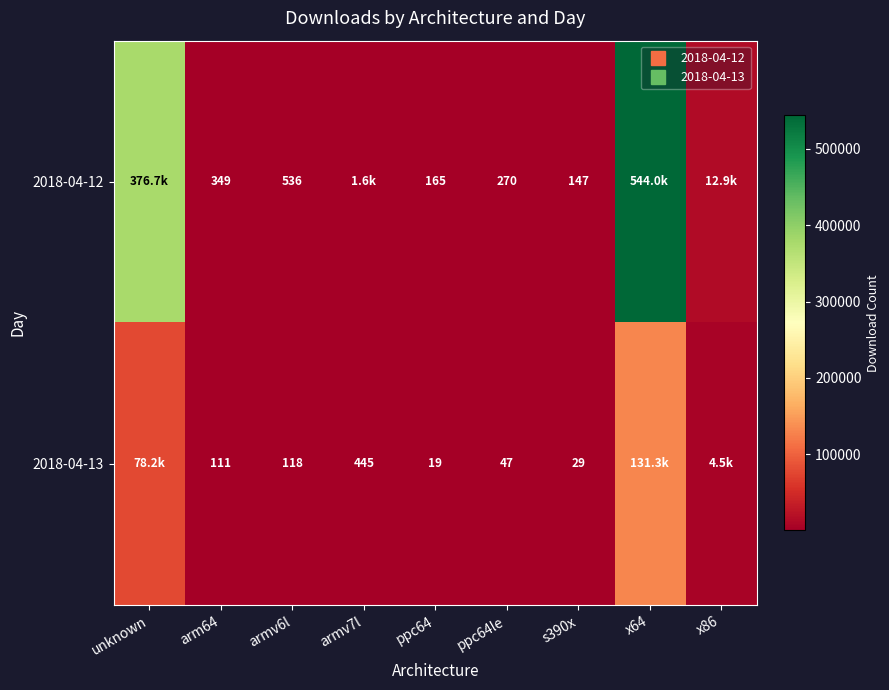

What is the total value across all series at unknown?

454878